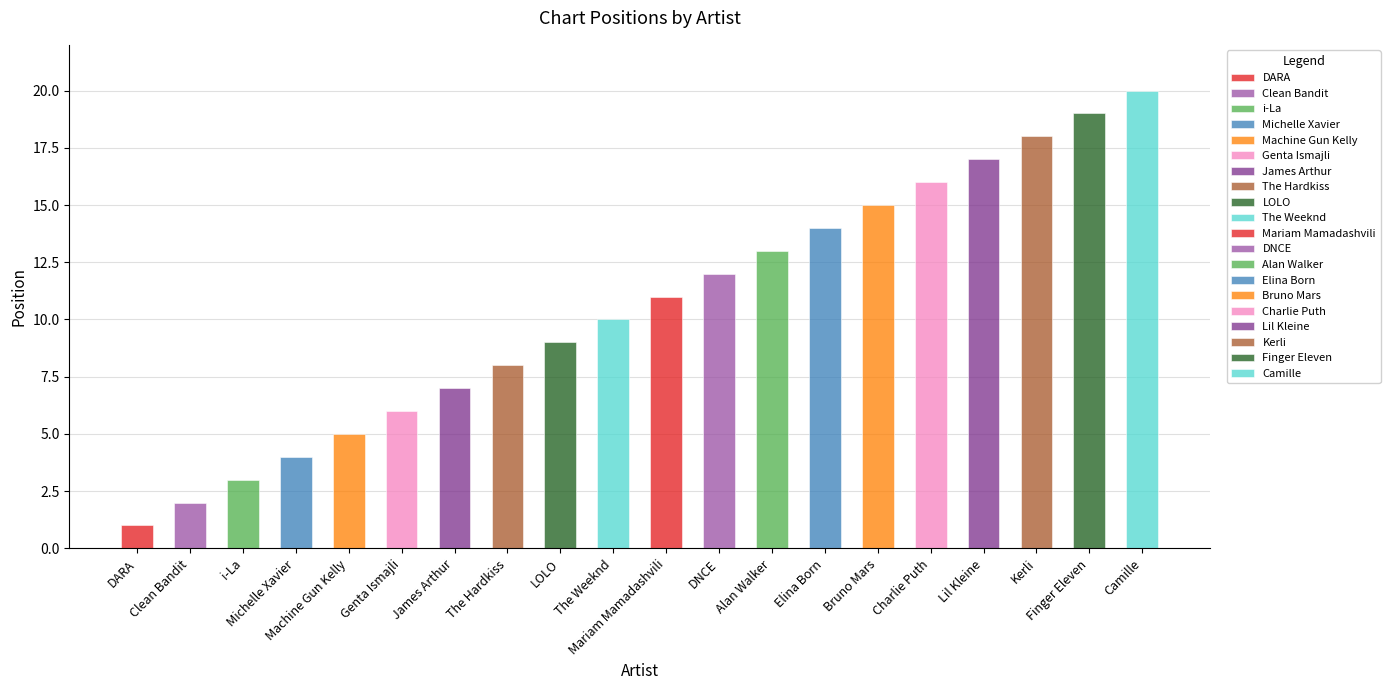

What is the greatest value displayed?

20